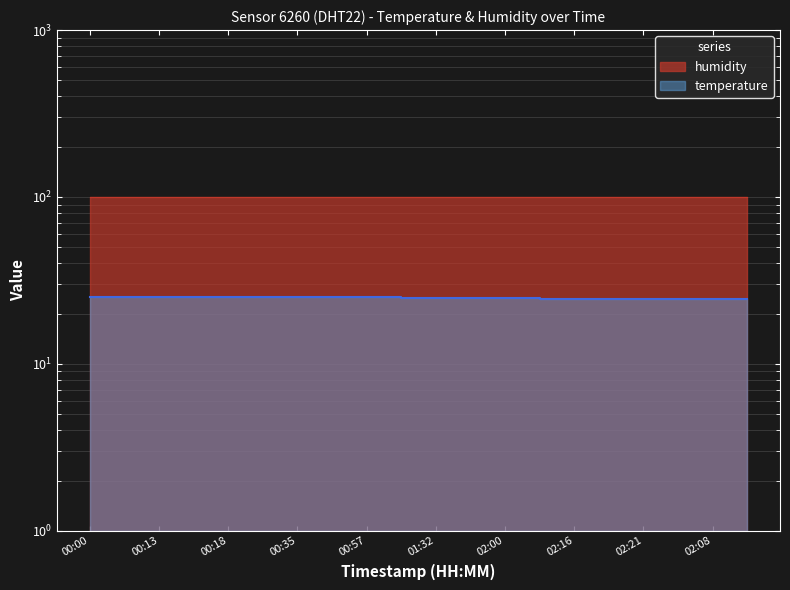

Which has a higher value, 00:00 or 01:32?

00:00